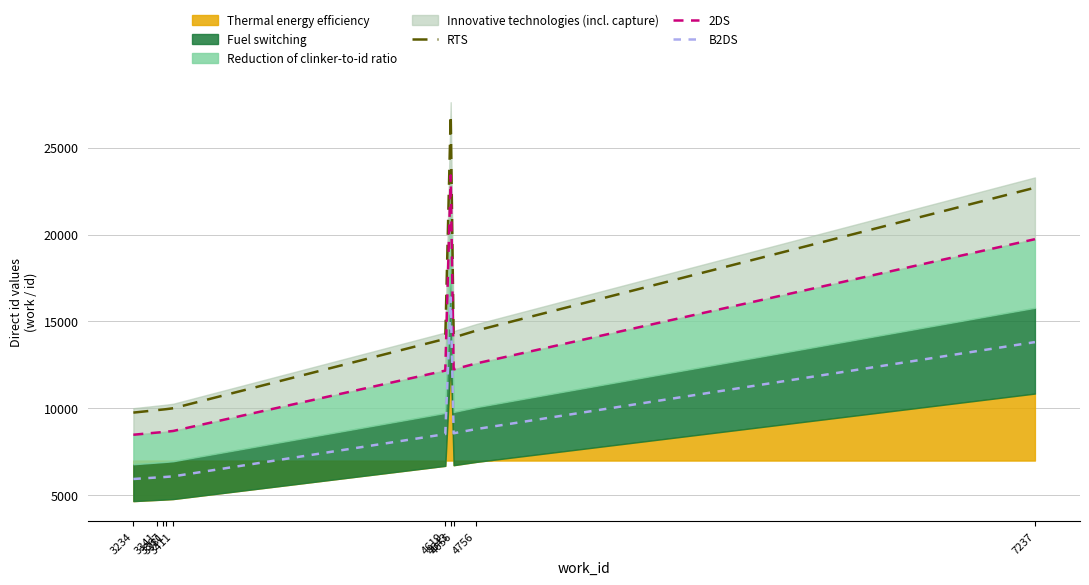

How many values in the B2DS series are below 8522?

5